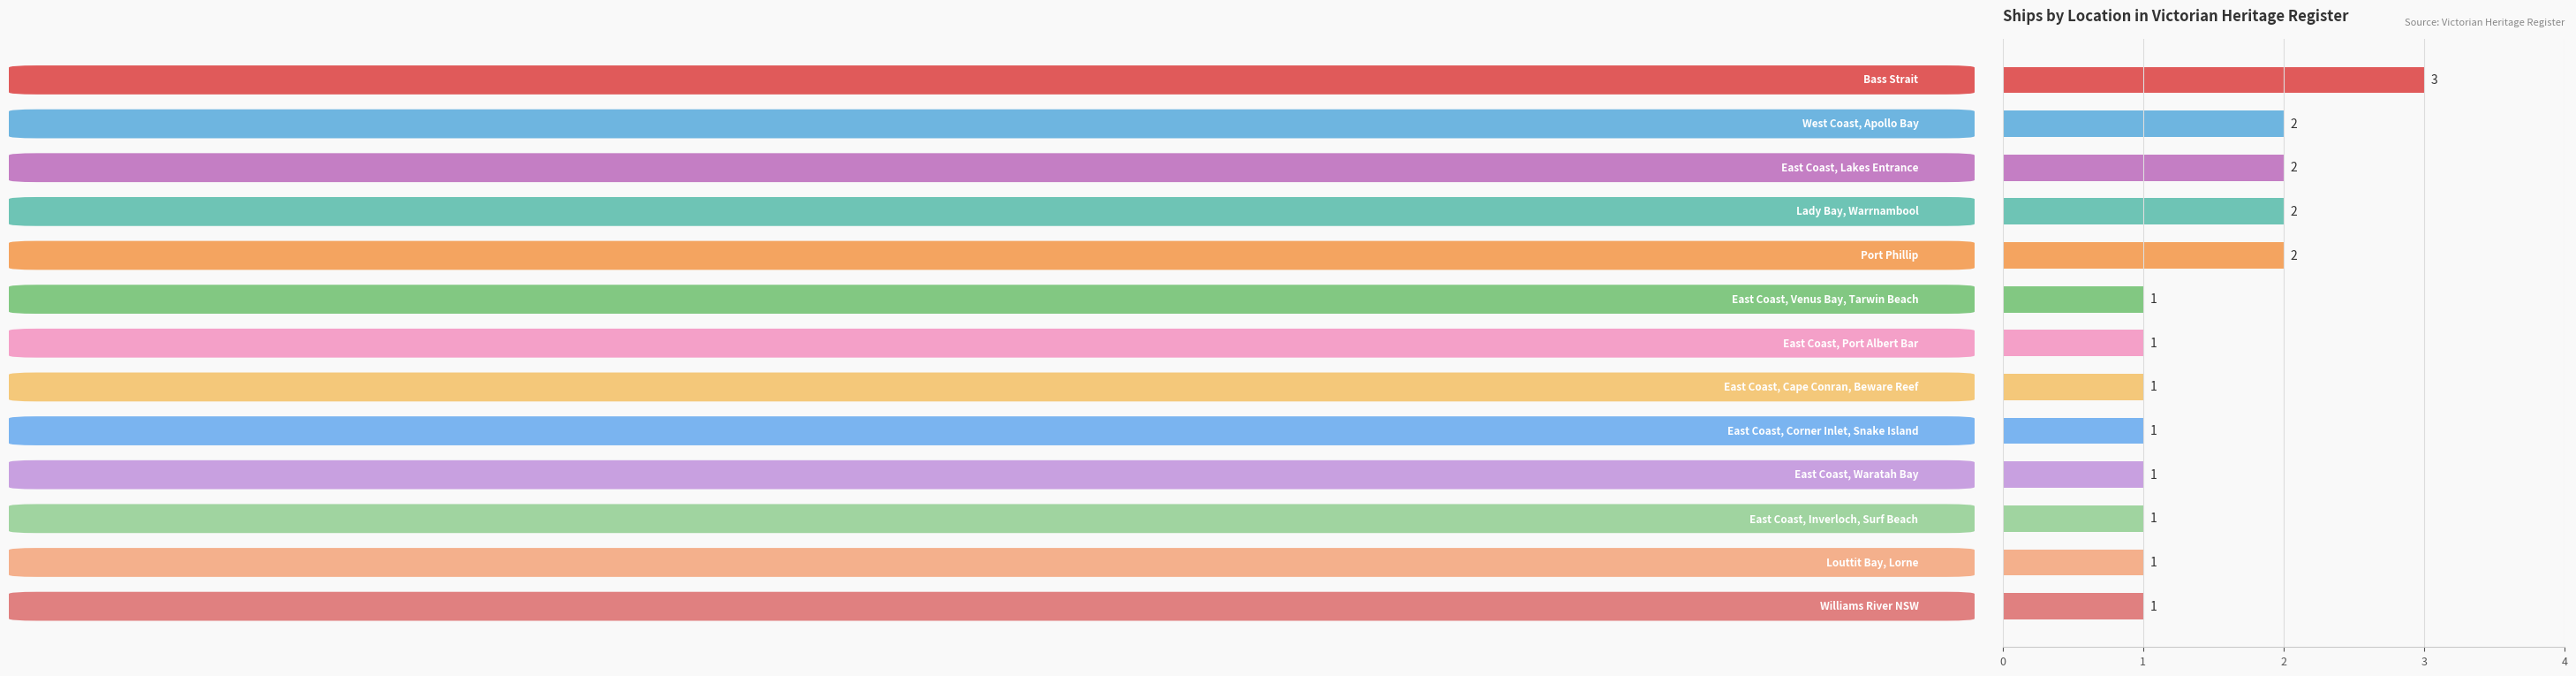

Does the chart contain any negative values?

No